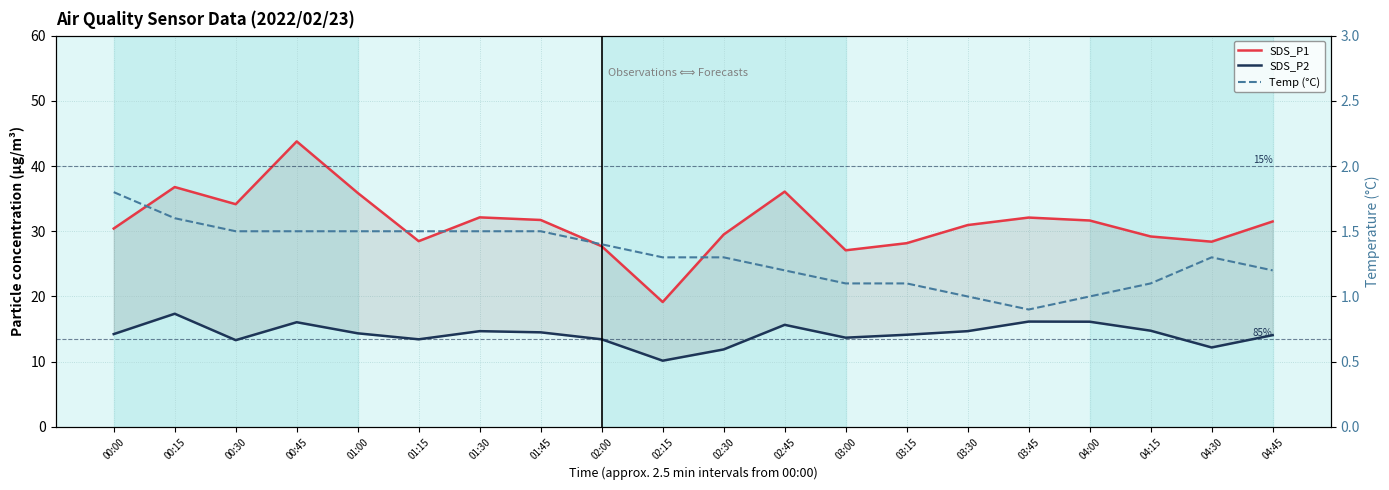

True or false: SDS_P2 has a value of 16.1 at 00:45.

True